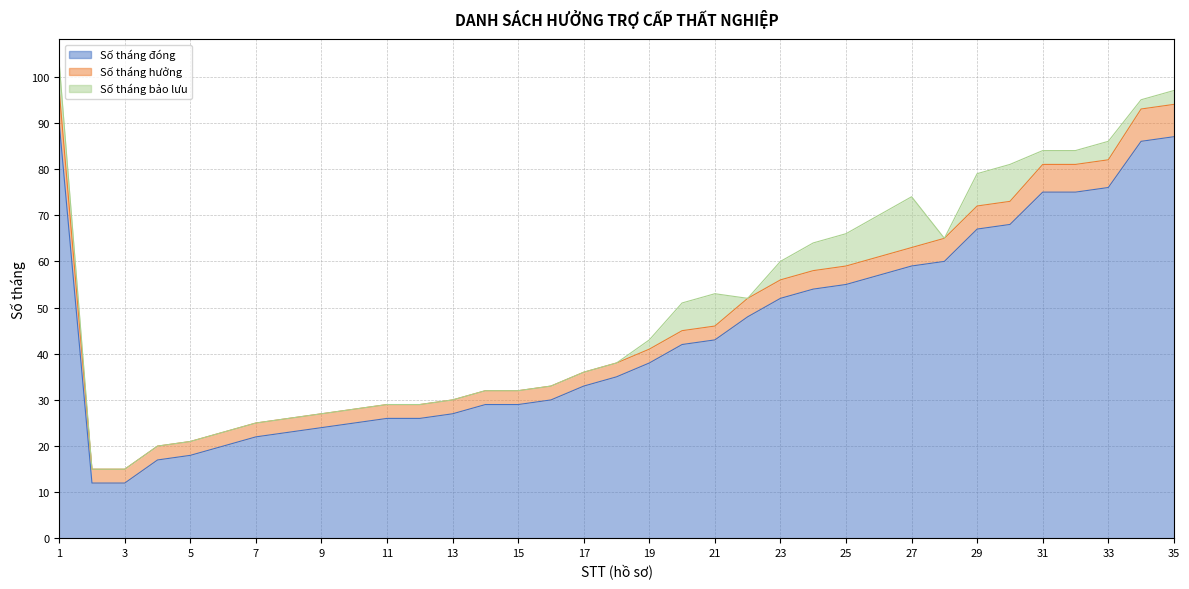

True or false: Số tháng bảo lưu and Số tháng đóng cross at least once.

False